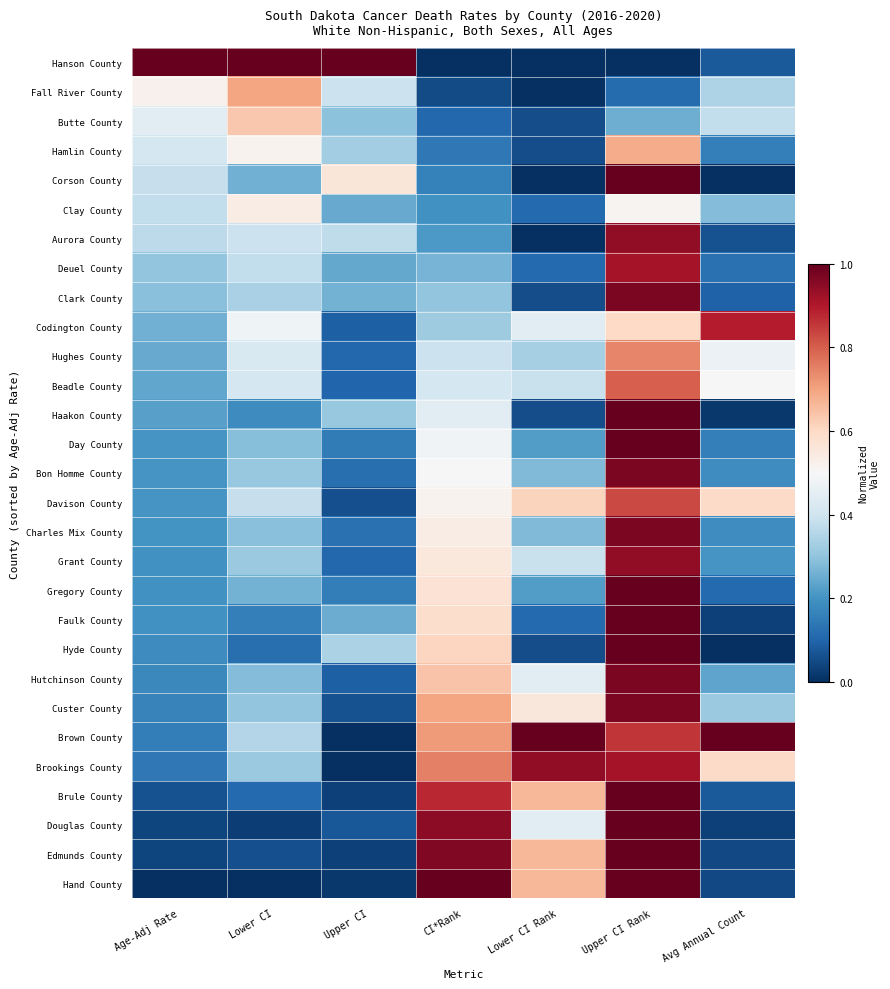

At which category does the chart reach its peak across all series?

Age-Adj Rate